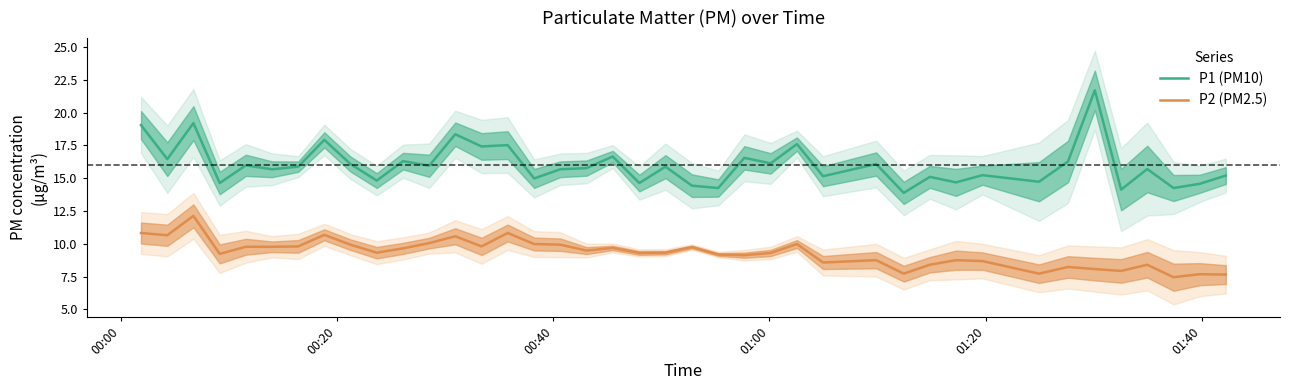

True or false: P1 (PM10) and P2 (PM2.5) intersect in this chart.

False